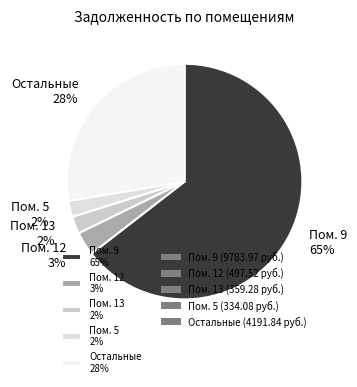

Is it true that Остальные 28% is 19% of the pie?

False